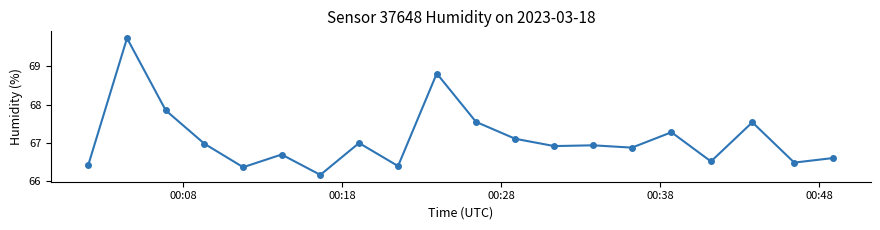

How many categories are shown in the chart?

20